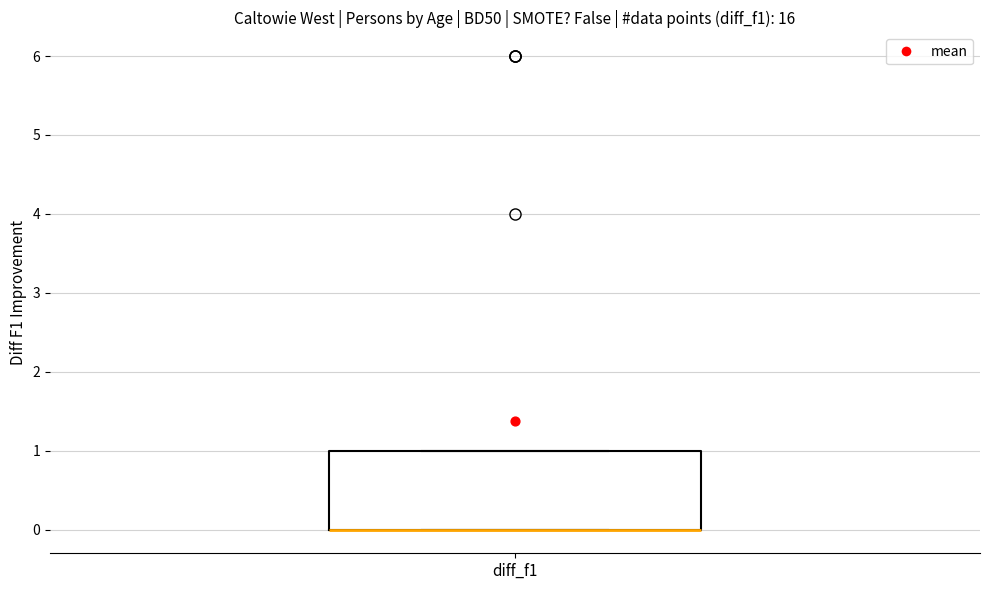

Where is the lower edge of the box for diff_f1 on the y-axis? The values are not printed on the chart, so give them approximately, as read against the axis.

0